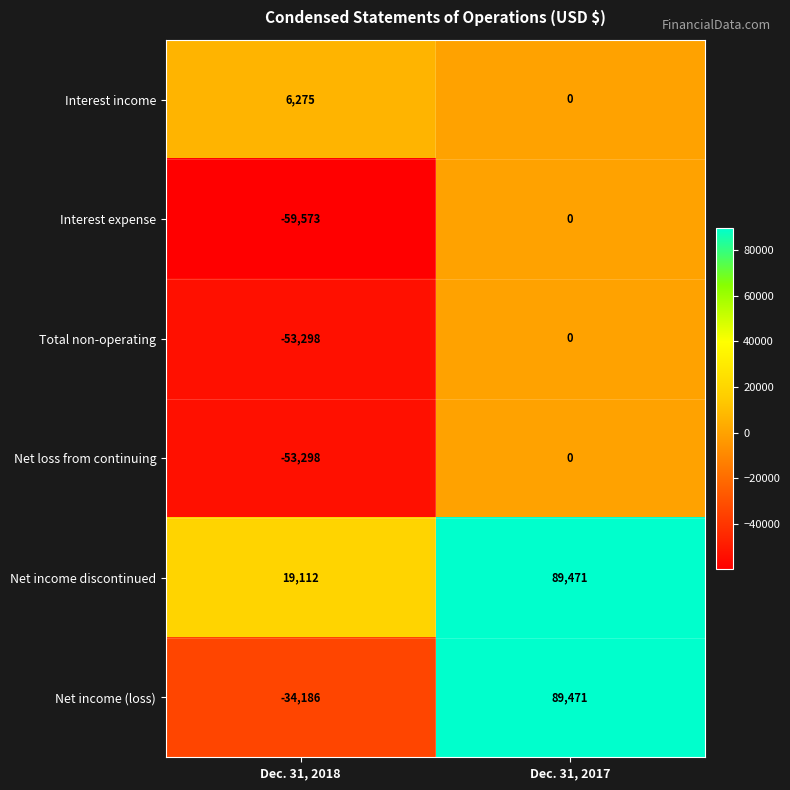

Where is Net loss from continuing nearest to the value -26649?

Dec. 31, 2018